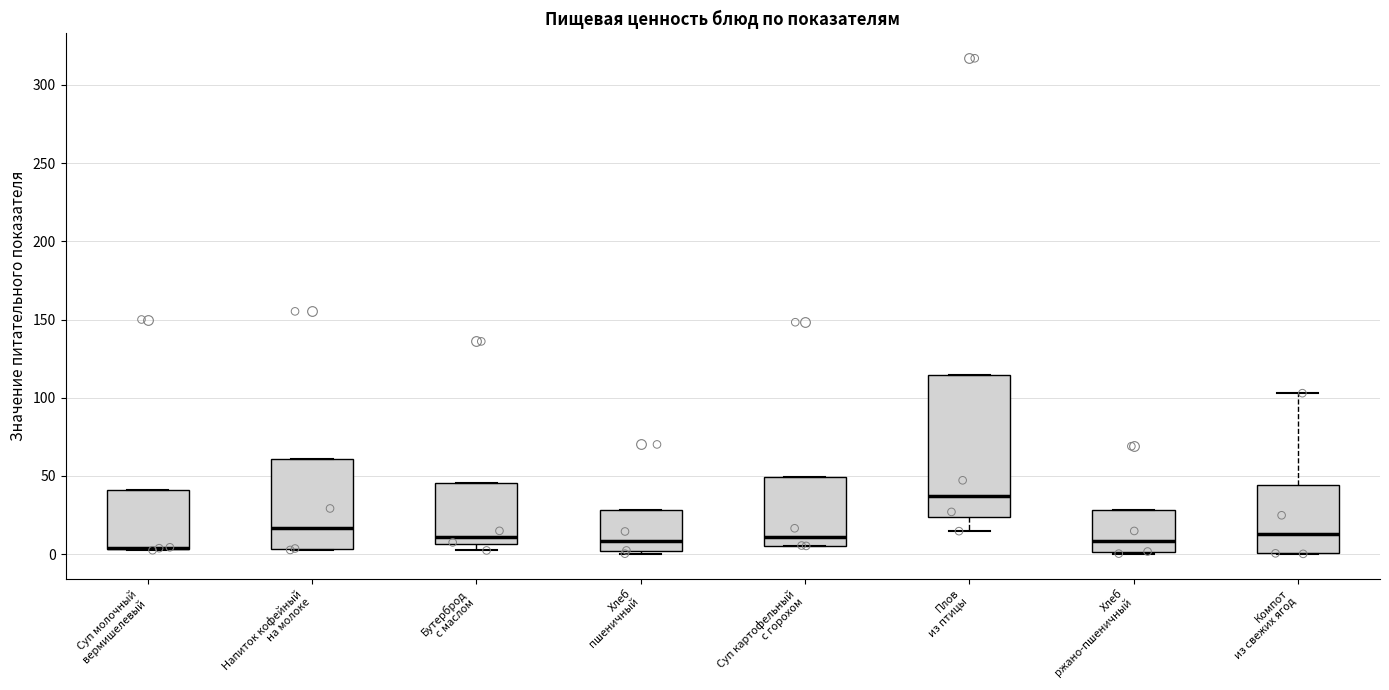

Reading left to right, read every box against the y-axis: the position of its median line, the range the box covers, and the ends of its whiskers. The values are not printed on the chart, so give them approximately, as read against the axis.

Суп молочный вермишелевый: median 5 (drawn on the box's lower edge), box 5 to 40, whiskers 5 to 40
Напиток кофейный на молоке: median 15, box 5 to 60, whiskers 5 to 60
Бутерброд с маслом: median 10, box 5 to 45, whiskers 0 to 45
Хлеб пшеничный: median 10, box 0 to 30, whiskers 0 (just below the box's lower edge) to 30
Суп картофельный с горохом: median 10, box 5 to 50, whiskers 5 to 50
Плов из птицы: median 35, box 25 to 115, whiskers 15 to 115
Хлеб ржано-пшеничный: median 10, box 0 to 30, whiskers 0 to 30
Компот из свежих ягод: median 15, box 0 to 45, whiskers 0 to 105